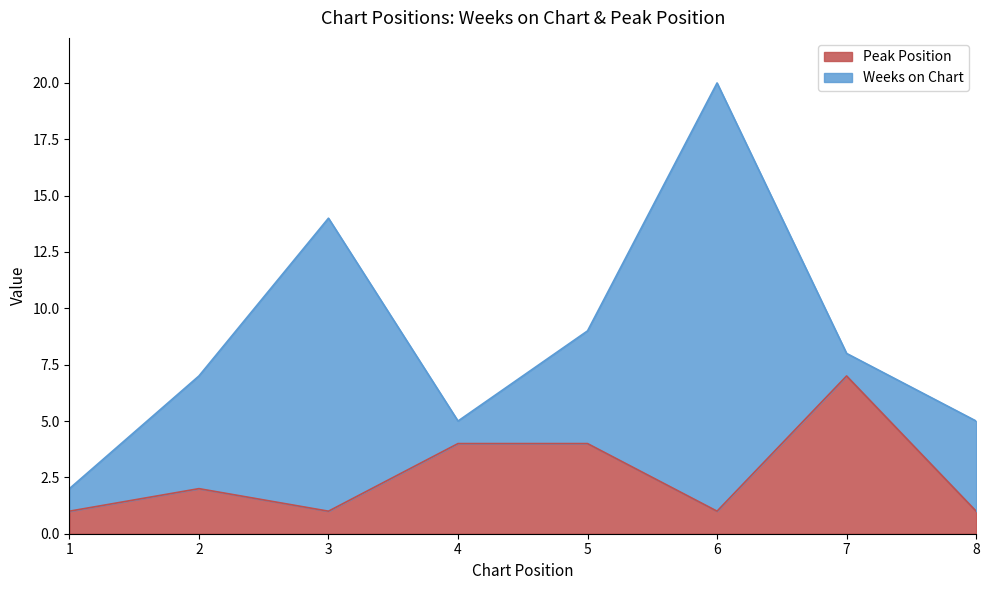

Does the chart display data point markers on the line(s)?

No